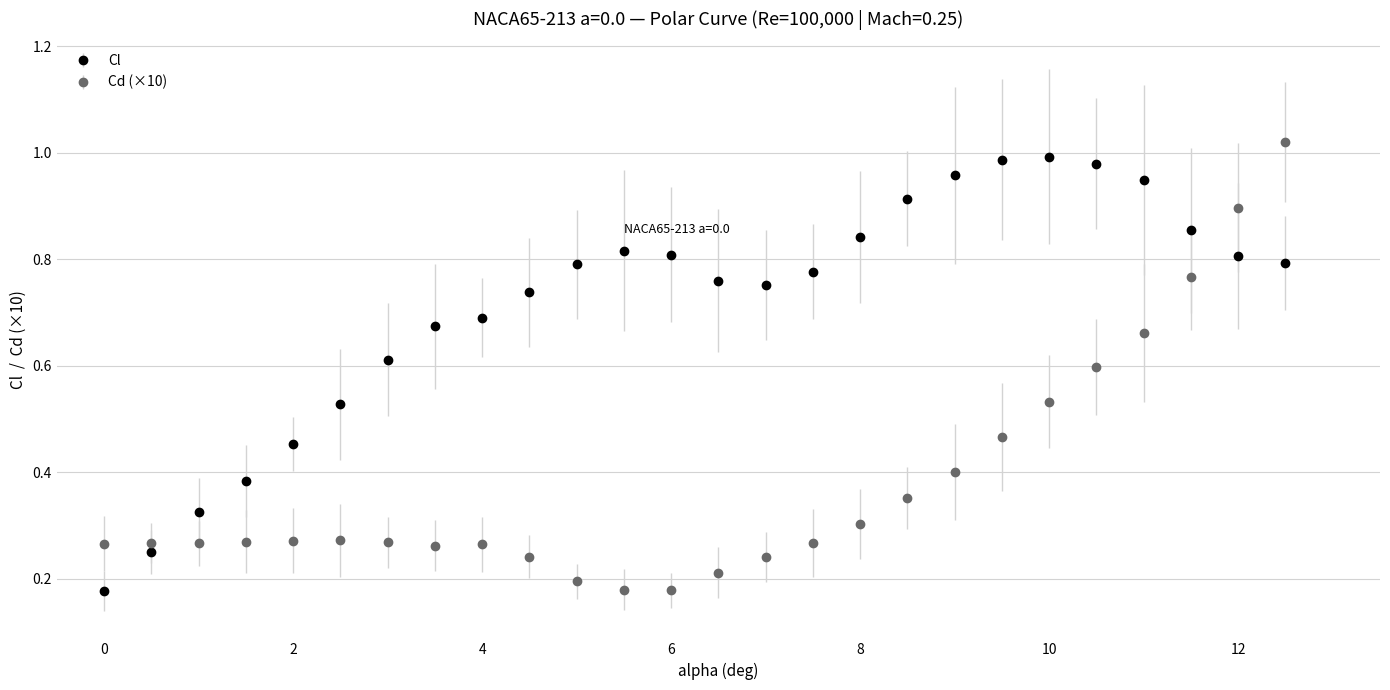

Rank the series by their average value, from highest to lowest.

Cl, Cd (×10)